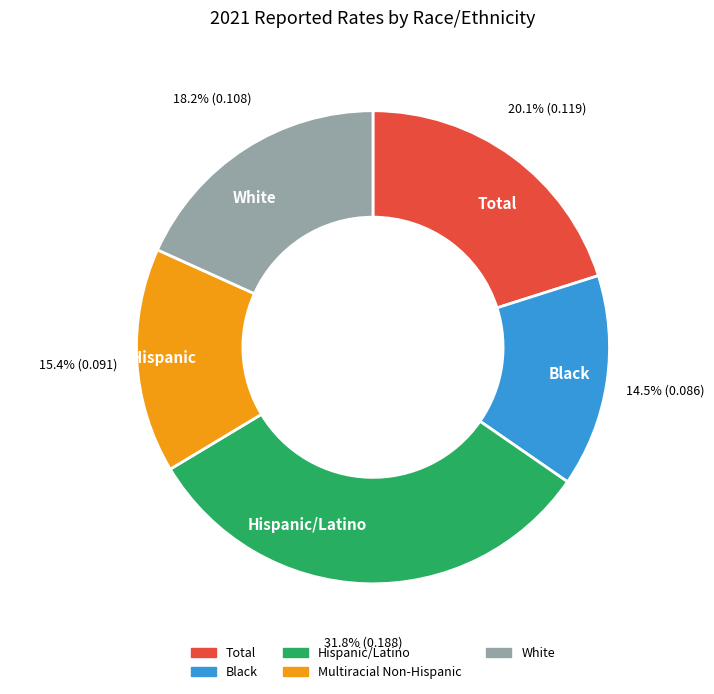

Is there any slice that represents more than half of the pie?

No